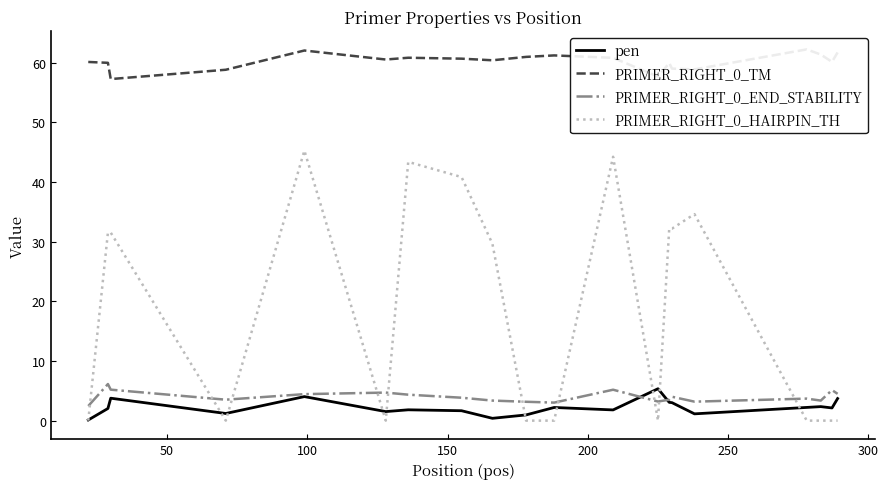

How many interior local peaks does the PRIMER_RIGHT_0_HAIRPIN_TH series have?

4